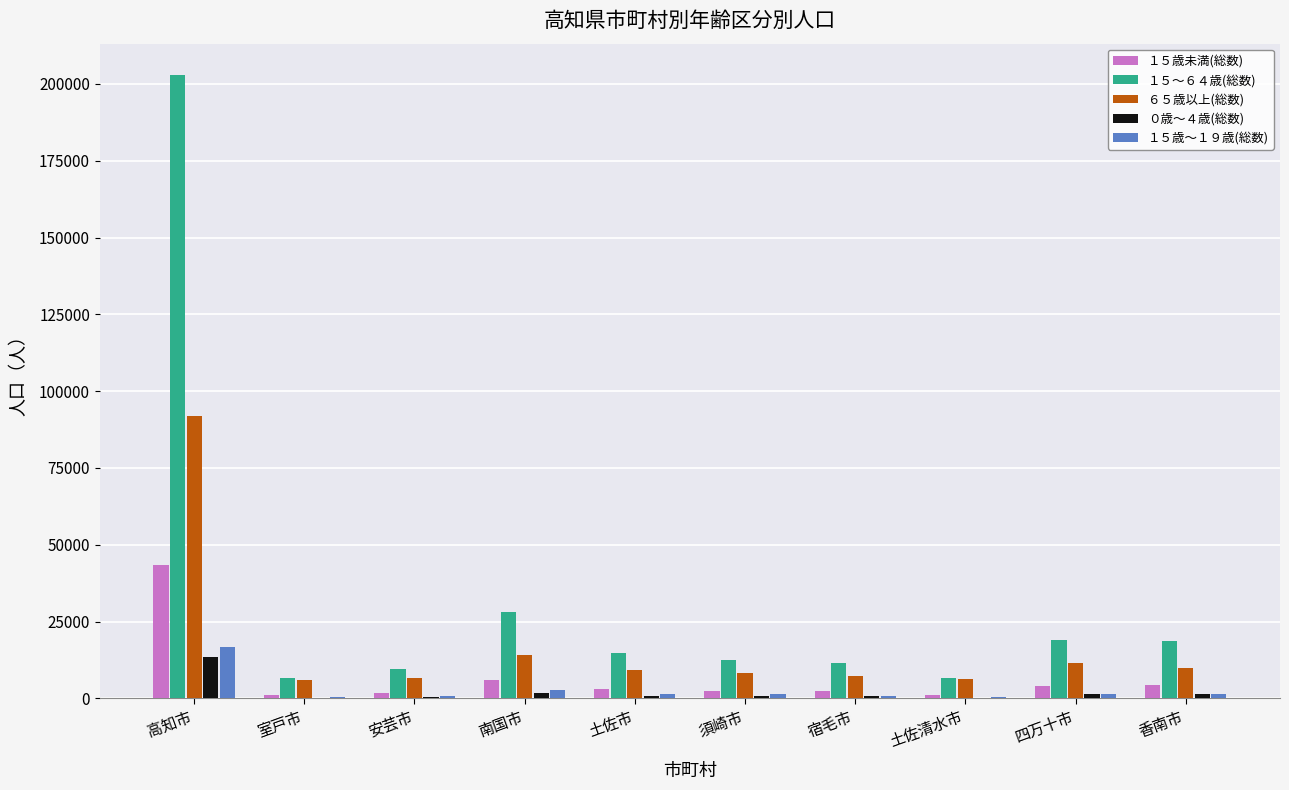

What is the maximum value for １５～６４歳(総数)?

202960